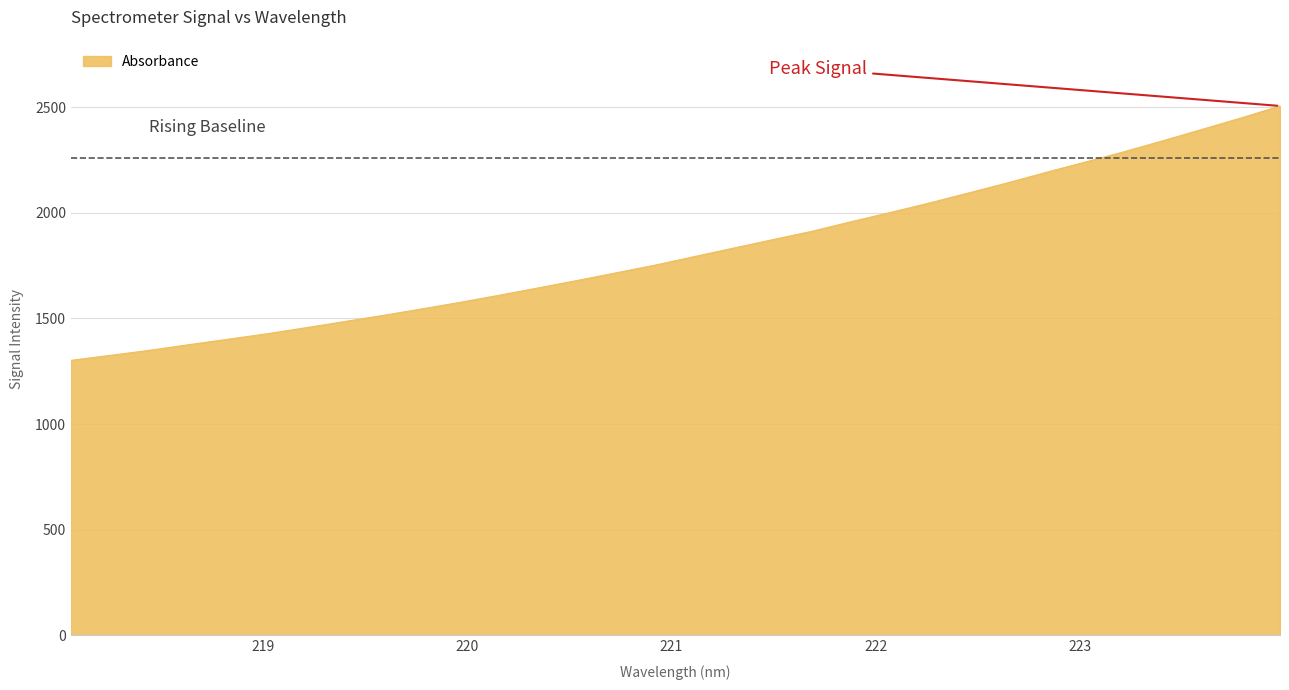

What is the minimum value shown in the chart?

1301.3